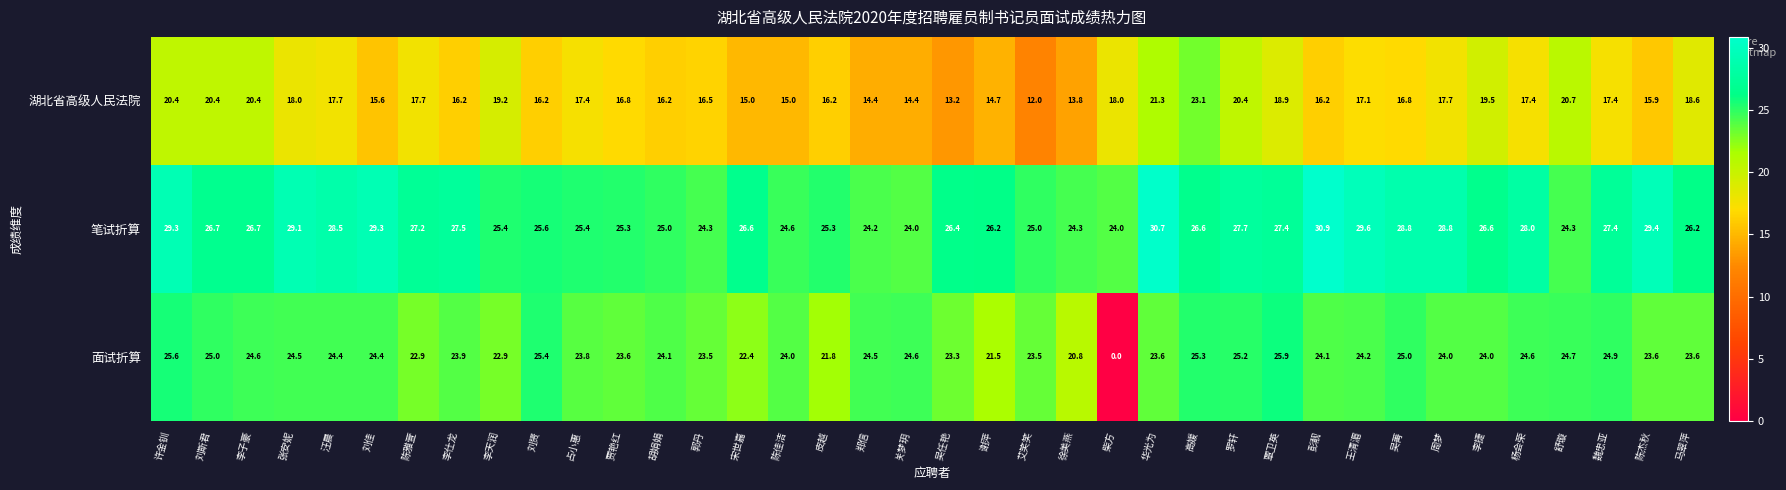

Rank the series by their maximum value, from highest to lowest.

笔试折算, 面试折算, 湖北省高级人民法院